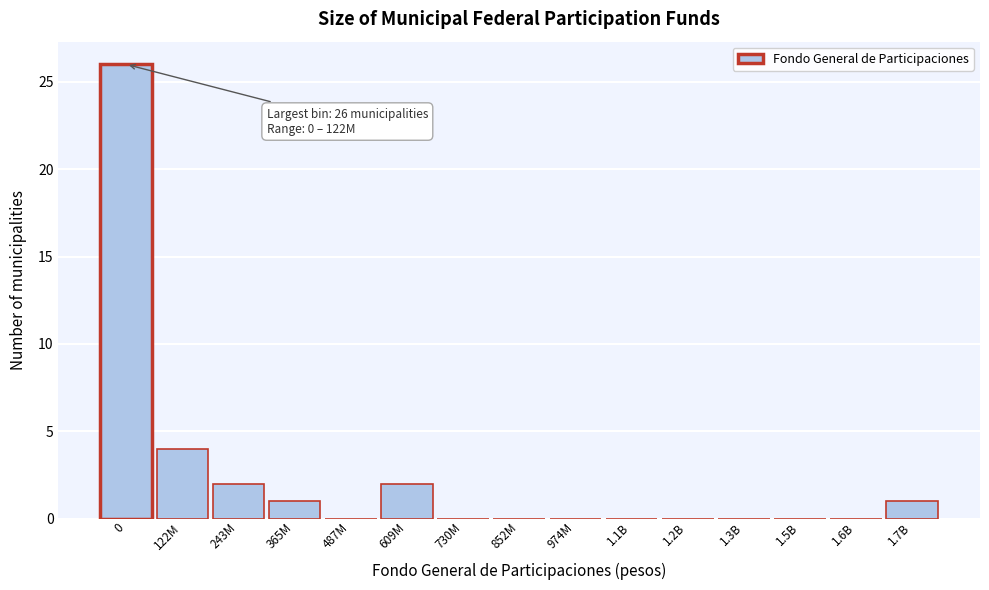

Reading right to left, list all the values displayed in this chart.

1.7B=1	1.6B=0	1.5B=0	1.3B=0	1.2B=0	1.1B=0	974M=0	852M=0	730M=0	609M=2	487M=0	365M=1	243M=2	122M=4	0=26